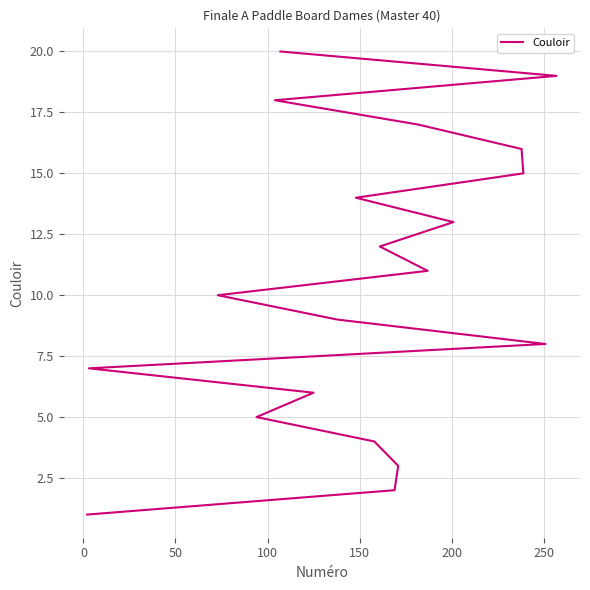

Is it true that the value at 16 is 29?

False